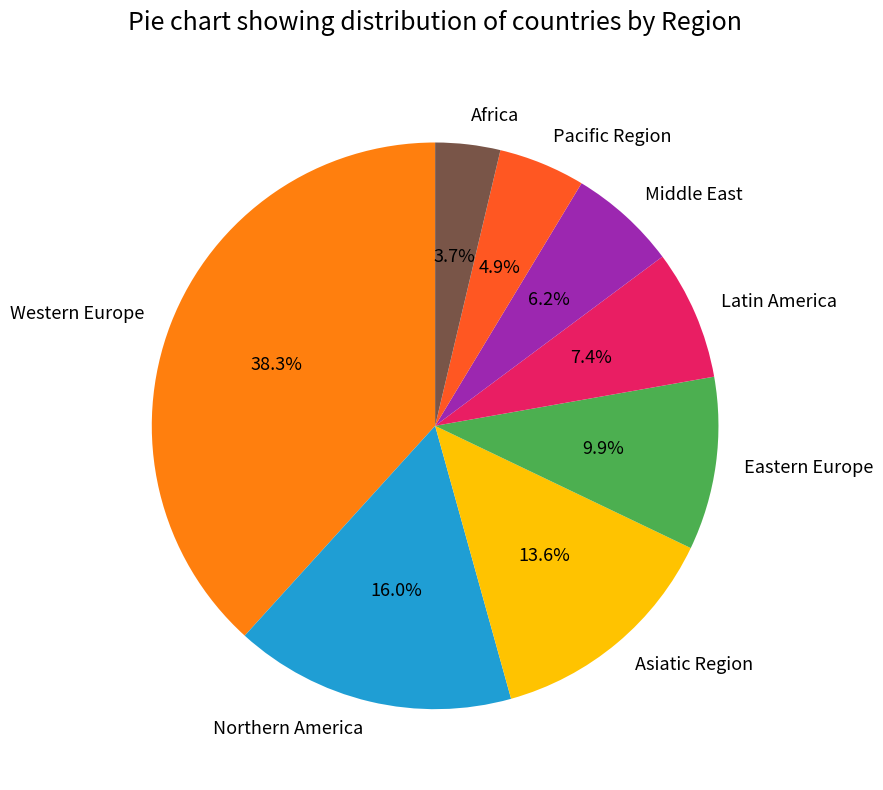

Which slice is the largest?

Western Europe